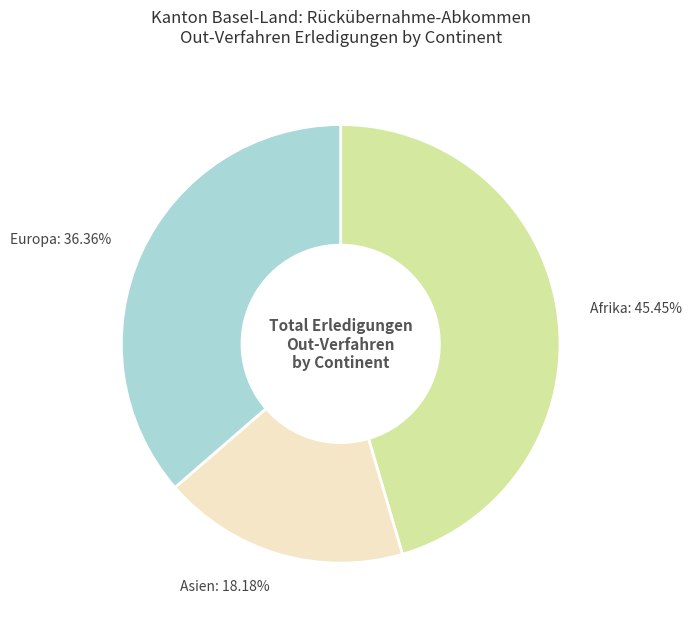

Rank the categories by value from highest to lowest.

Afrika, Europa, Asien